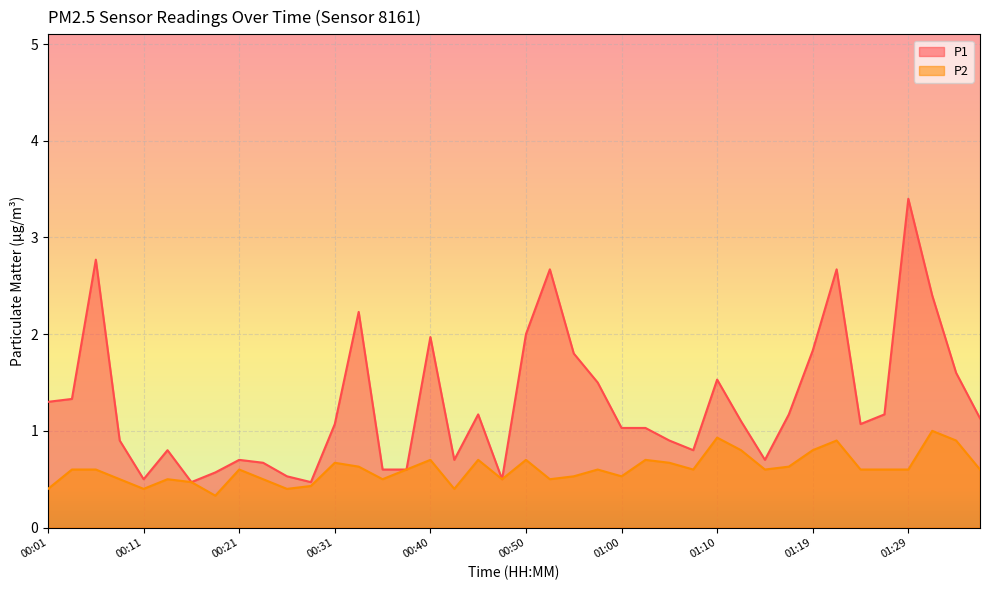

Reading left to right, list all the values displayed in this chart.

P1: 00:01=1.3	00:04=1.3	00:06=2.8	00:08=0.9	00:11=0.5	00:13=0.8	00:16=0.5	00:18=0.6	00:21=0.7	00:23=0.7	00:26=0.5	00:28=0.5	00:31=1.1	00:33=2.2	00:36=0.6	00:38=0.6	00:40=2.0	00:43=0.7	00:45=1.2	00:48=0.5	00:50=2.0	00:53=2.7	00:55=1.8	00:57=1.5	01:00=1.0	01:02=1.0	01:05=0.9	01:07=0.8	01:10=1.5	01:12=1.1	01:15=0.7	01:17=1.2	01:19=1.8	01:22=2.7	01:24=1.1	01:27=1.2	01:29=3.4	01:32=2.4	01:34=1.6	01:36=1.1
P2: 00:01=0.4	00:04=0.6	00:06=0.6	00:08=0.5	00:11=0.4	00:13=0.5	00:16=0.5	00:18=0.3	00:21=0.6	00:23=0.5	00:26=0.4	00:28=0.4	00:31=0.7	00:33=0.6	00:36=0.5	00:38=0.6	00:40=0.7	00:43=0.4	00:45=0.7	00:48=0.5	00:50=0.7	00:53=0.5	00:55=0.5	00:57=0.6	01:00=0.5	01:02=0.7	01:05=0.7	01:07=0.6	01:10=0.9	01:12=0.8	01:15=0.6	01:17=0.6	01:19=0.8	01:22=0.9	01:24=0.6	01:27=0.6	01:29=0.6	01:32=1.0	01:34=0.9	01:36=0.6